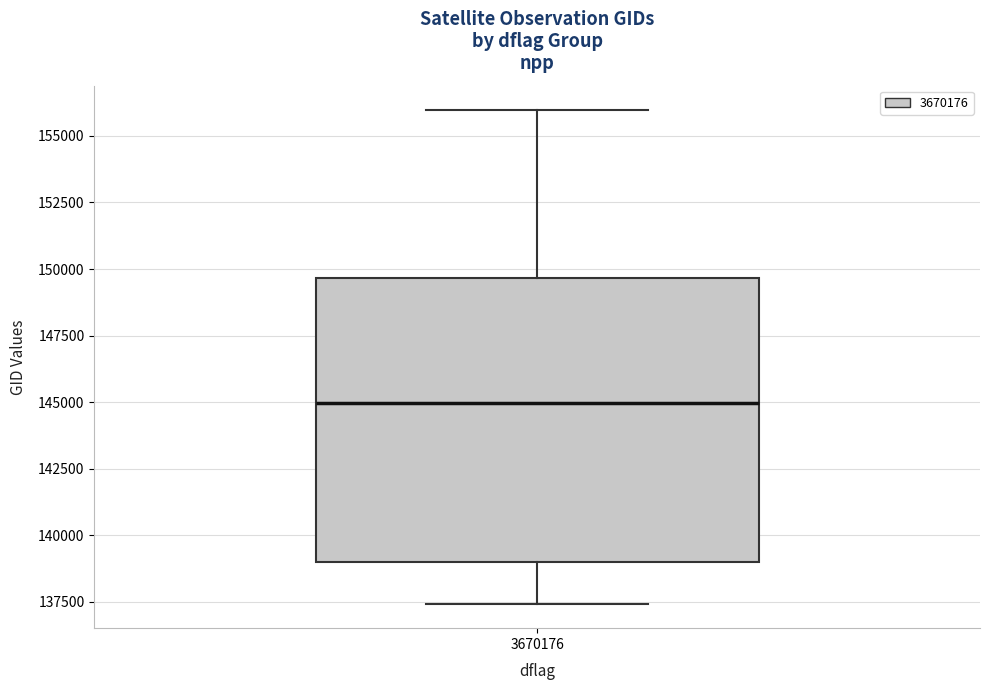

Where is the upper edge of the box at x = 3670176 on the y-axis? The values are not printed on the chart, so give them approximately, as read against the axis.

149500